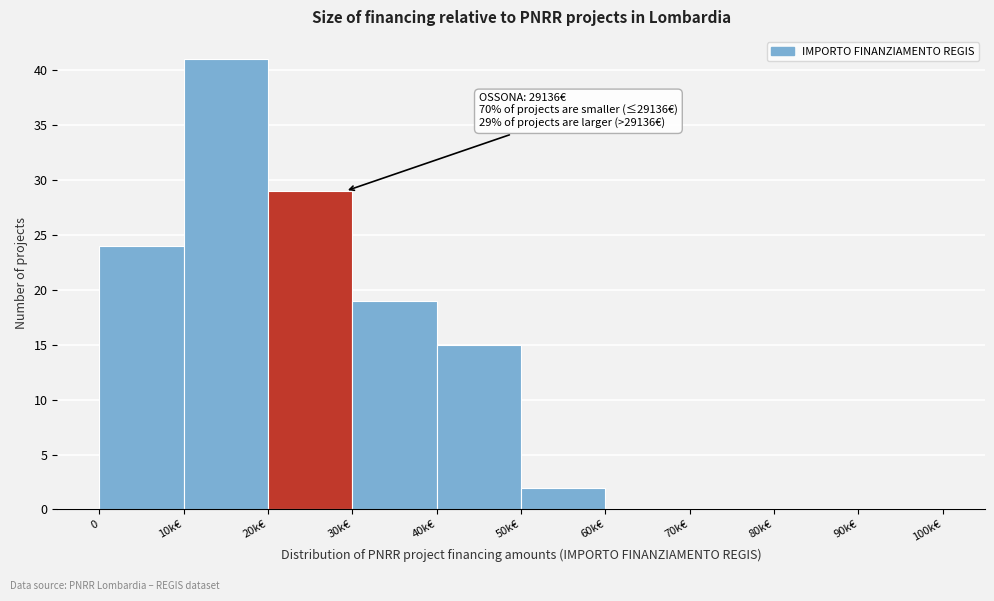

Reading right to left, extract all data points from this chart.

90k€=0	80k€=0	70k€=0	60k€=0	50k€=2	40k€=15	30k€=19	20k€=29	10k€=41	0=24